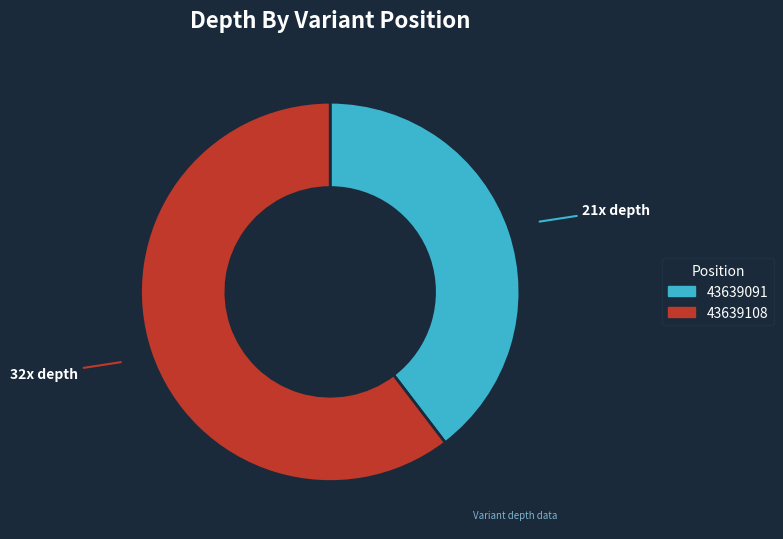

Is there a majority slice in this chart?

Yes